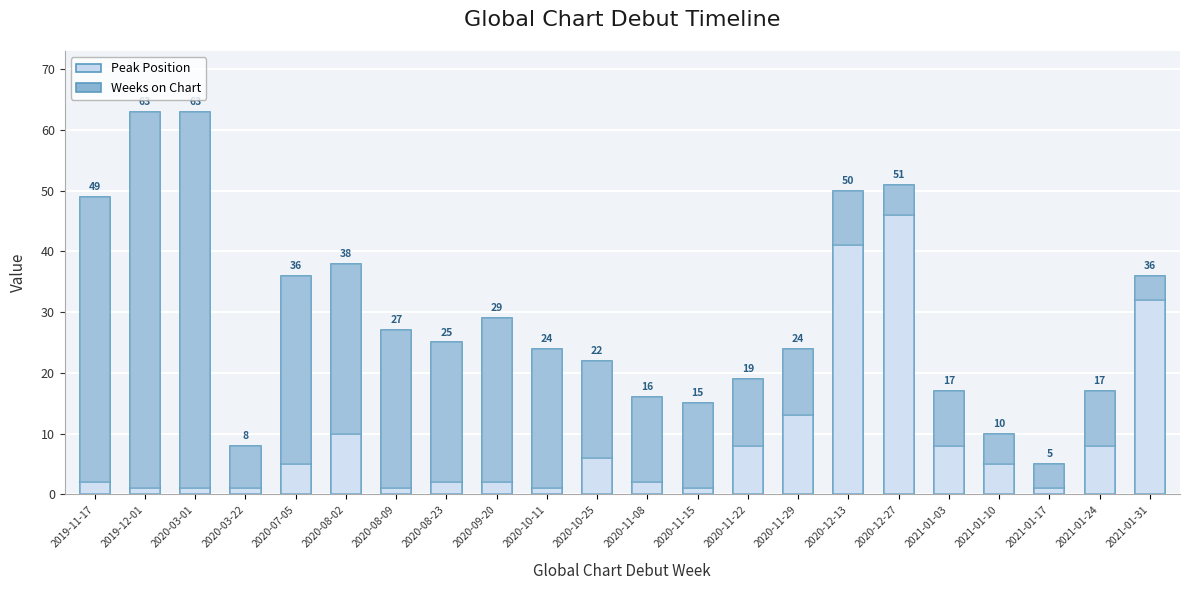

How many bars are there in total?

44